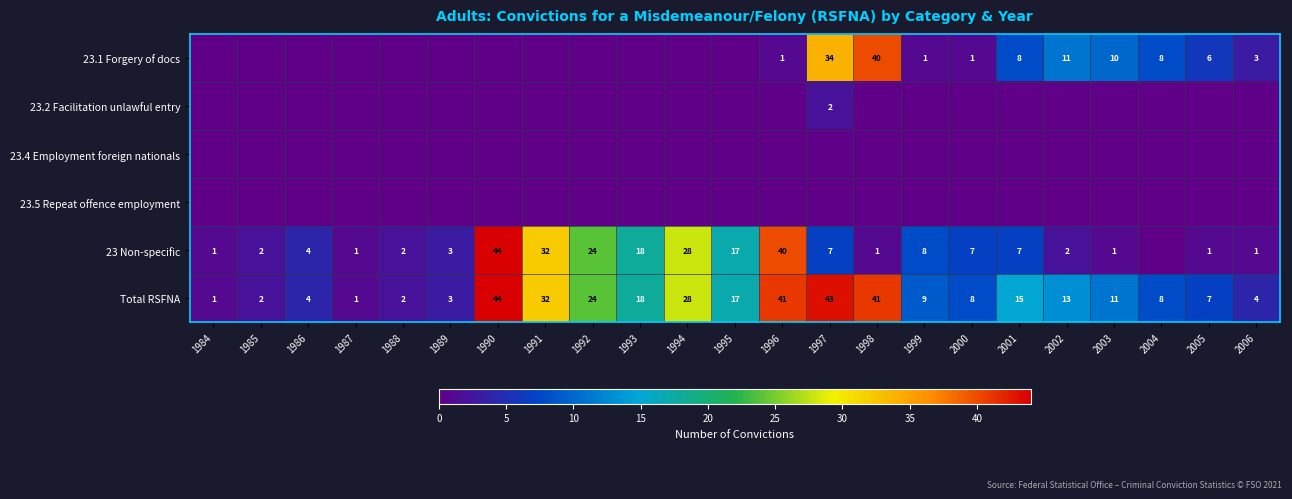

The 23.1 Forgery of docs series shows 8 at 2001. True or false?

True